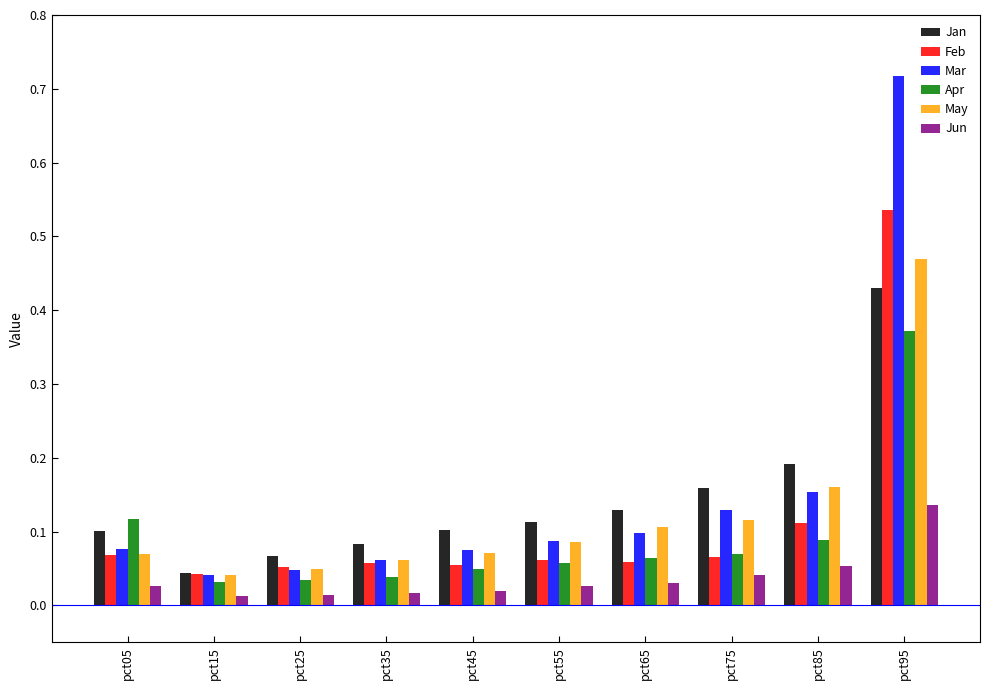

At which label does Jan reach its minimum?

pct15